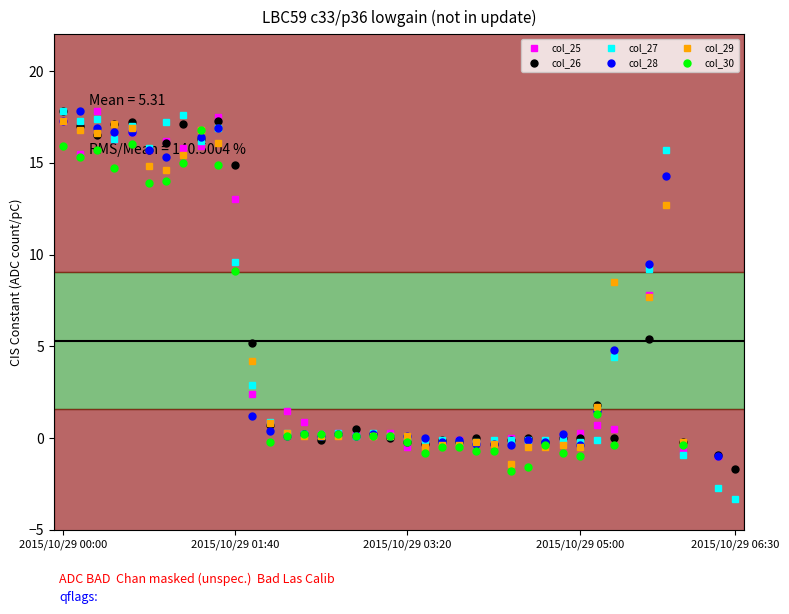

What position from the left is 8?

9